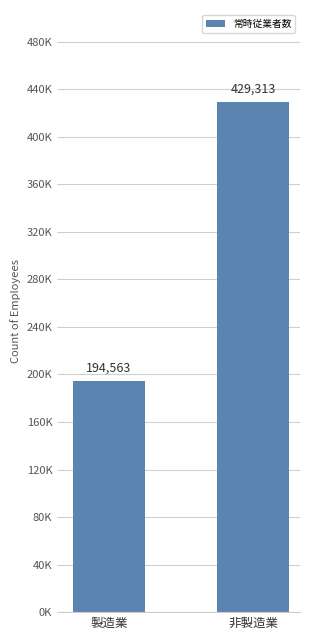

What is the minimum value shown in the chart?

194563